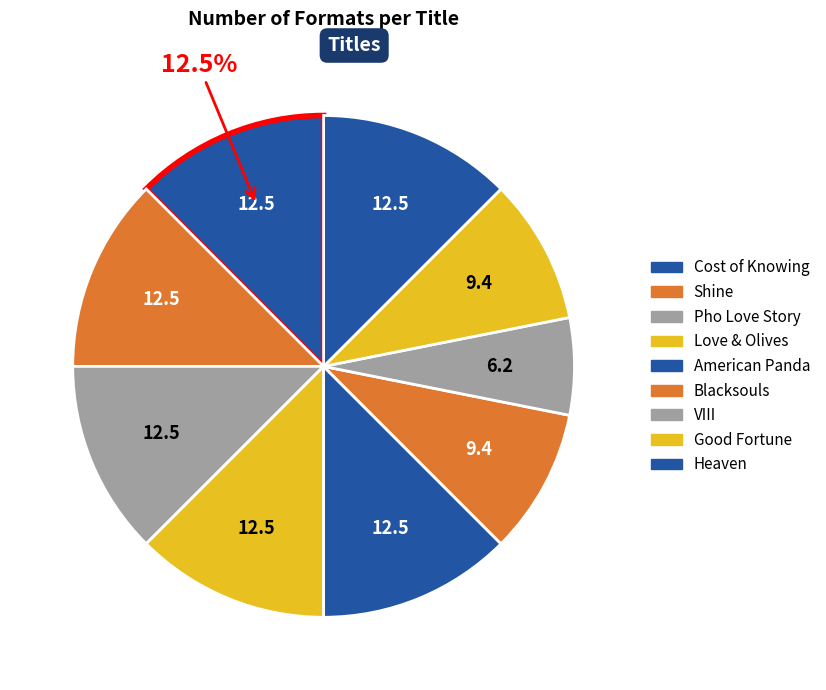

True or false: American Panda accounts for 12% of the total.

True